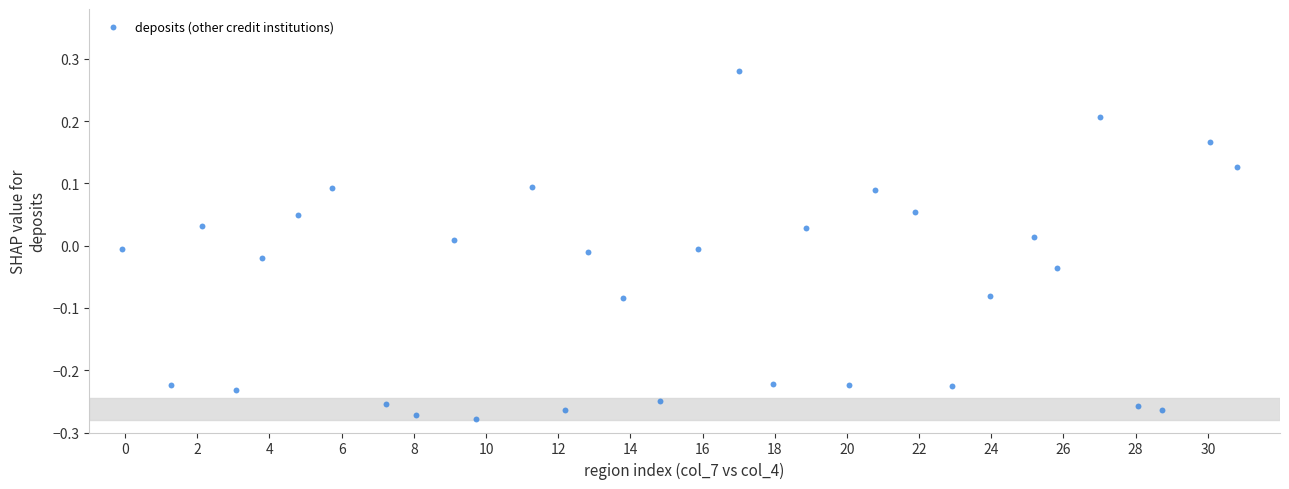

What is the range of X values (max minus min)?

30.9